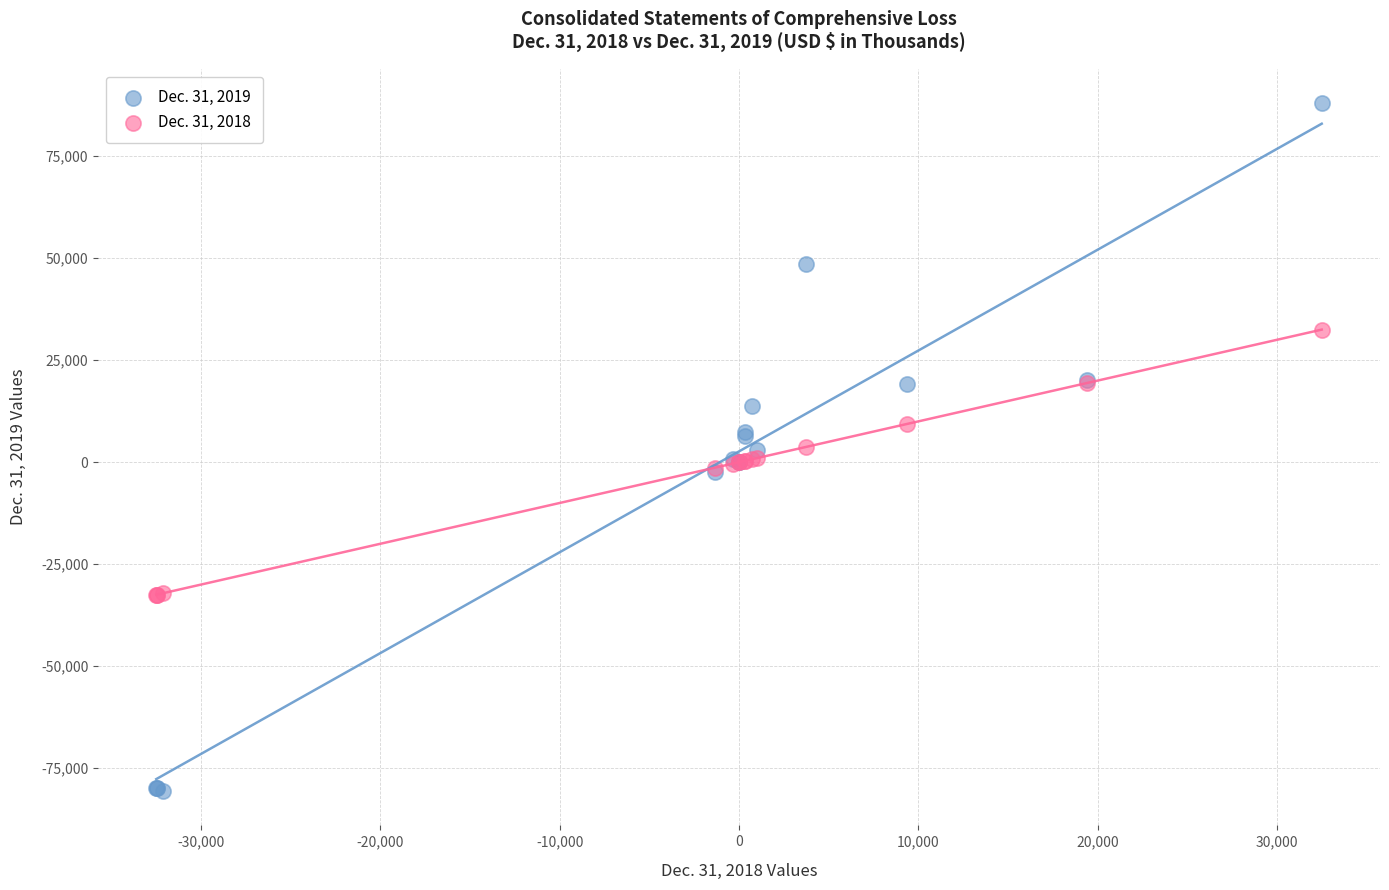

What are all the series names shown in the legend?

Dec. 31, 2019, Dec. 31, 2018